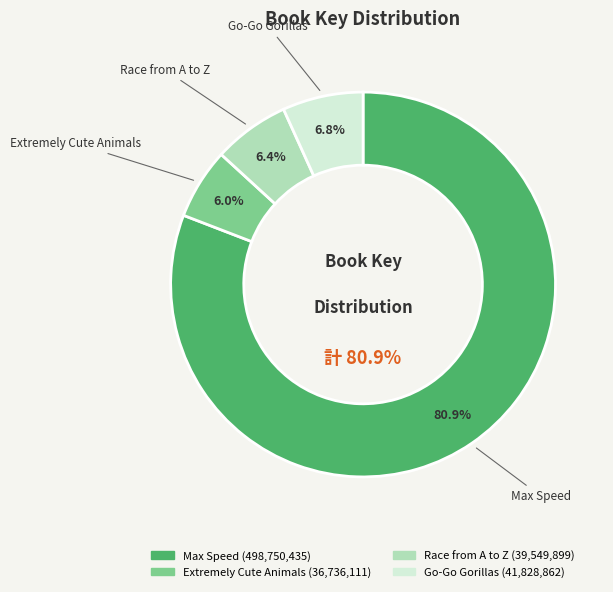

To the nearest percent, what is the difference between the largest and smallest slice percentages?

75%